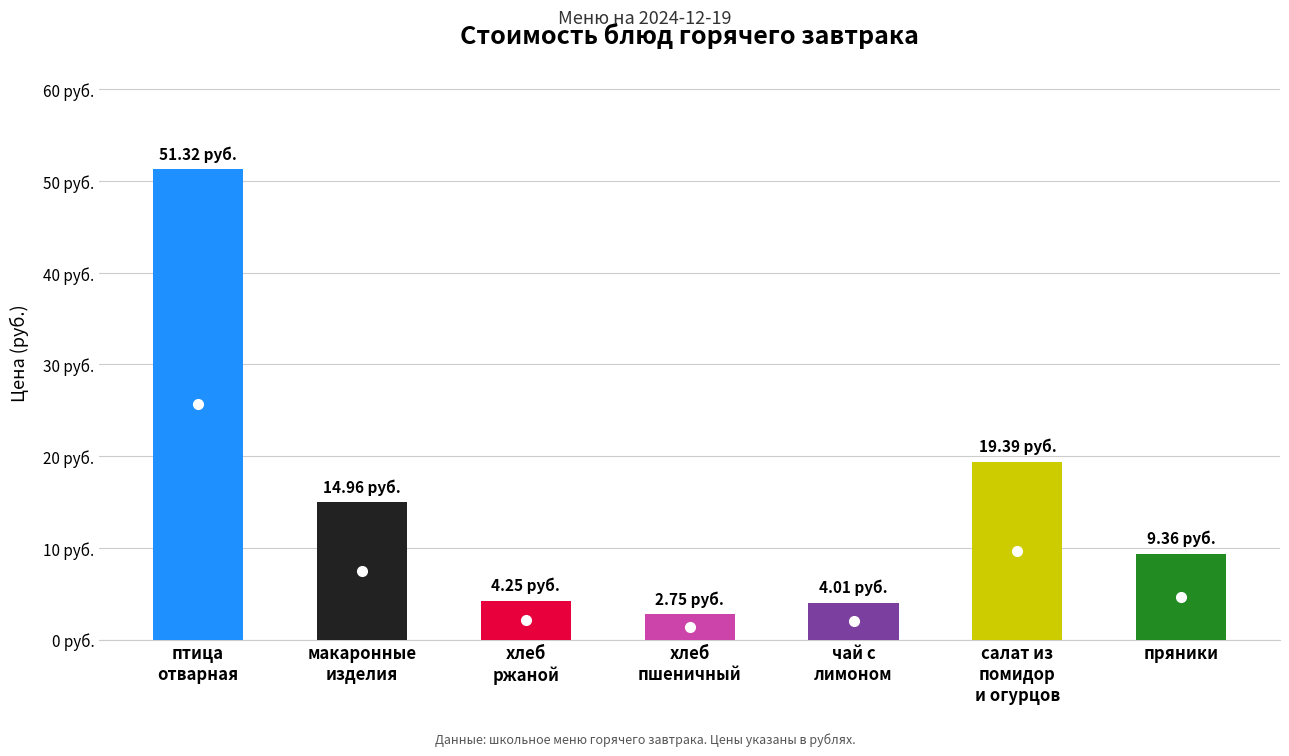

What is the maximum value shown in the chart?

51.3